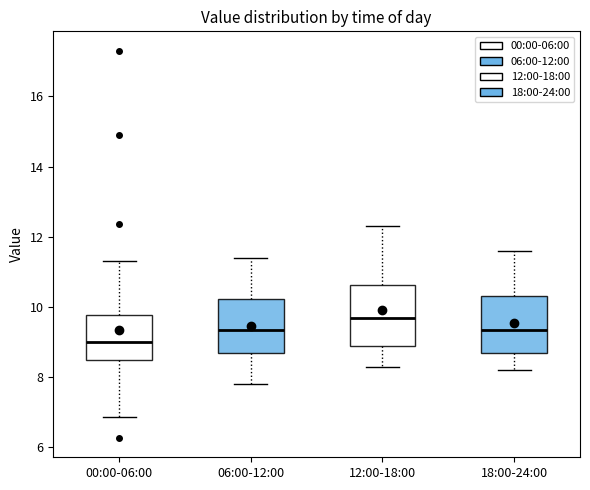

Where is the lower edge of the box for 00:00-06:00 on the y-axis? The values are not printed on the chart, so give them approximately, as read against the axis.

8.4